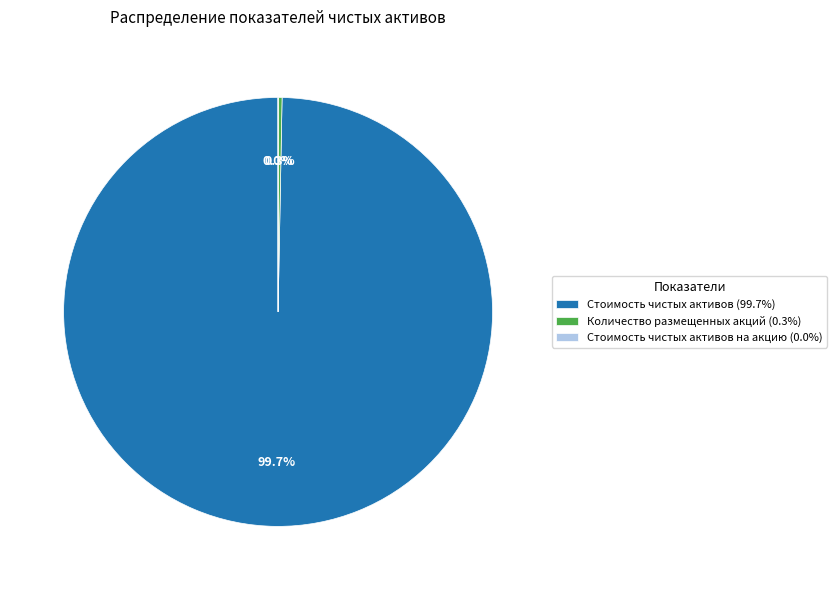

To the nearest percent, what is the average slice percentage?

33%